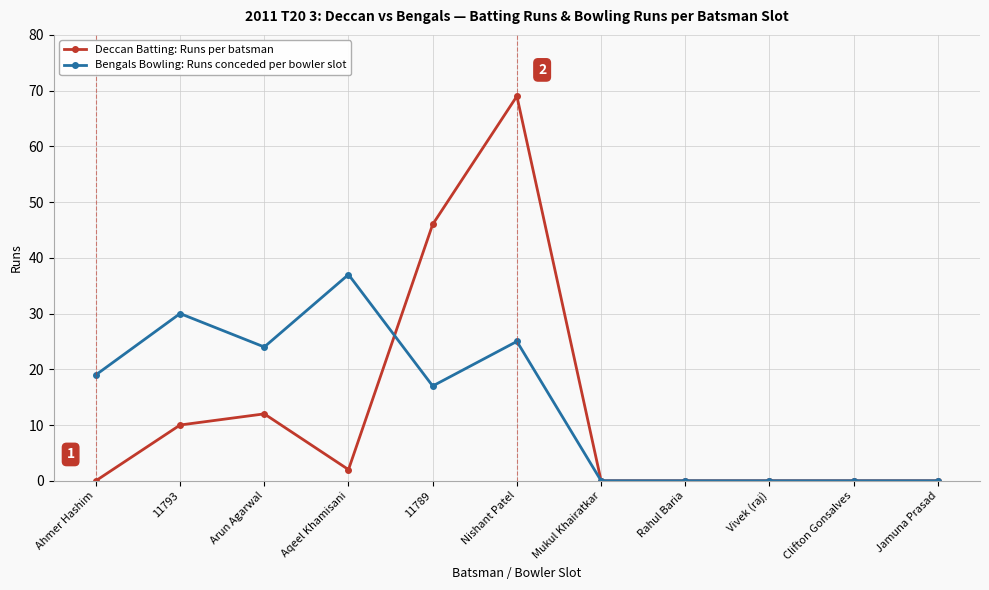

What position from the left is Nishant Patel?

6